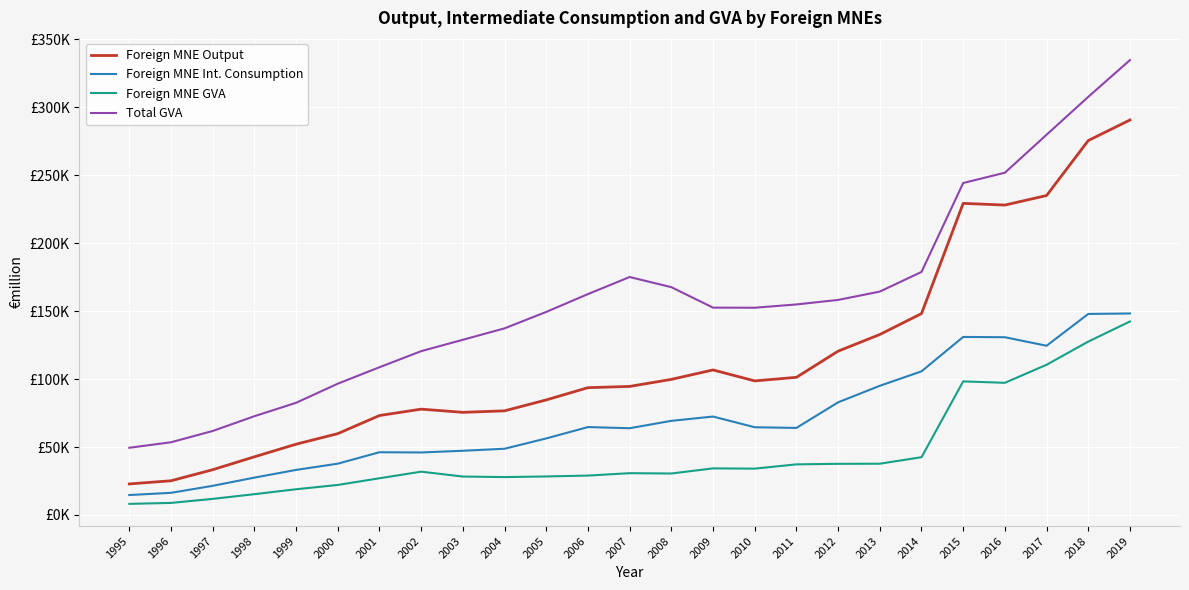

Is this an area chart (filled region under the line)?

No